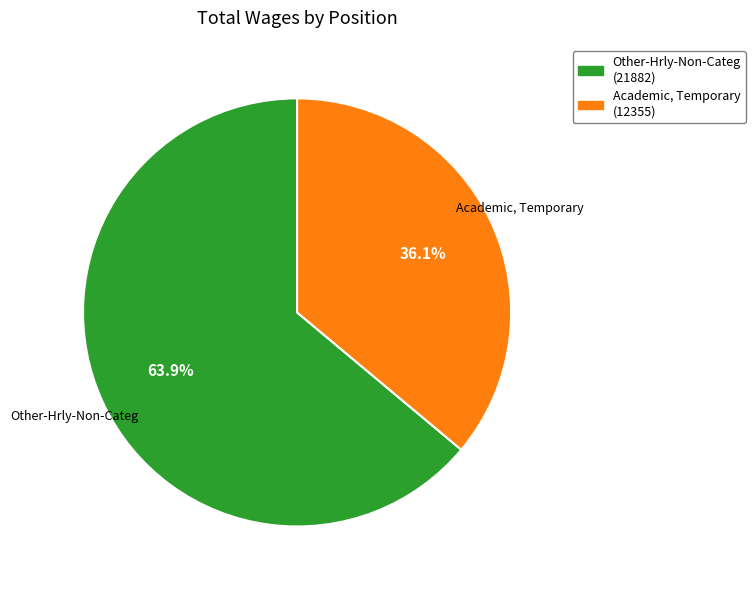

What is the majority slice?

Other-Hrly-Non-Categ